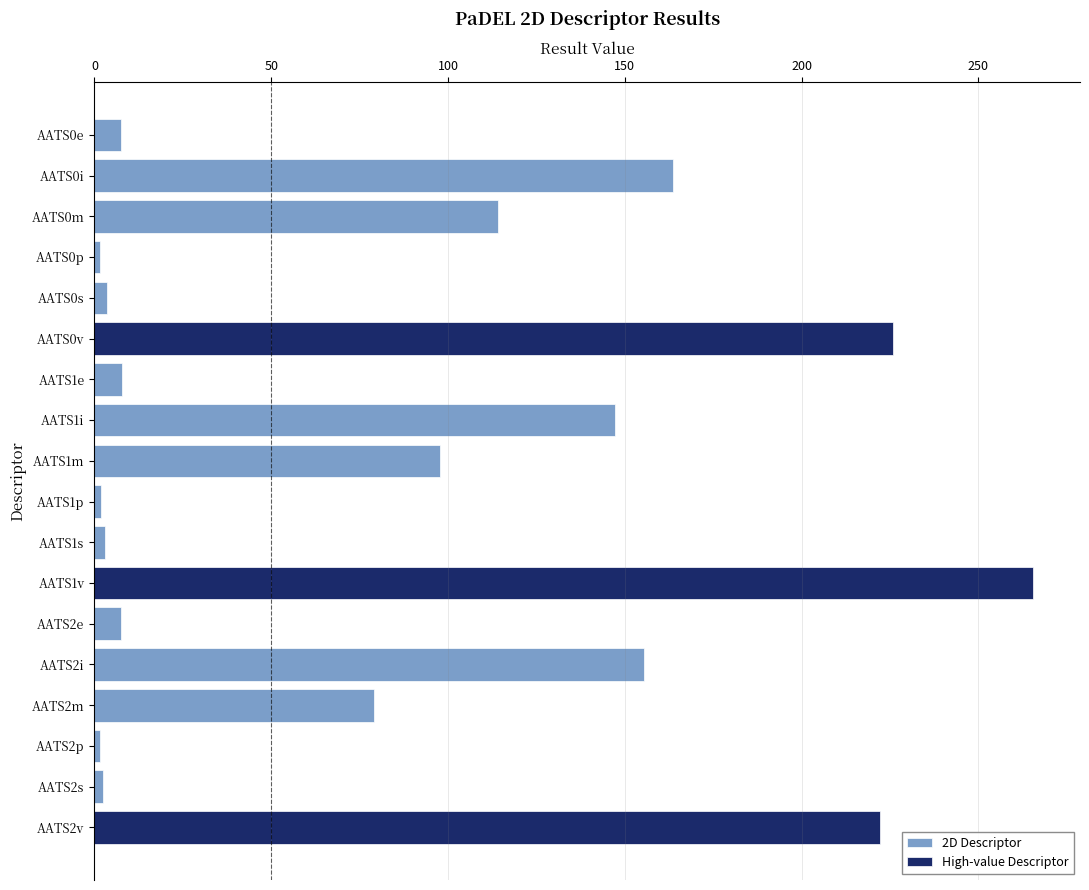

What is the label of the 1st bar from the right?

AATS2v